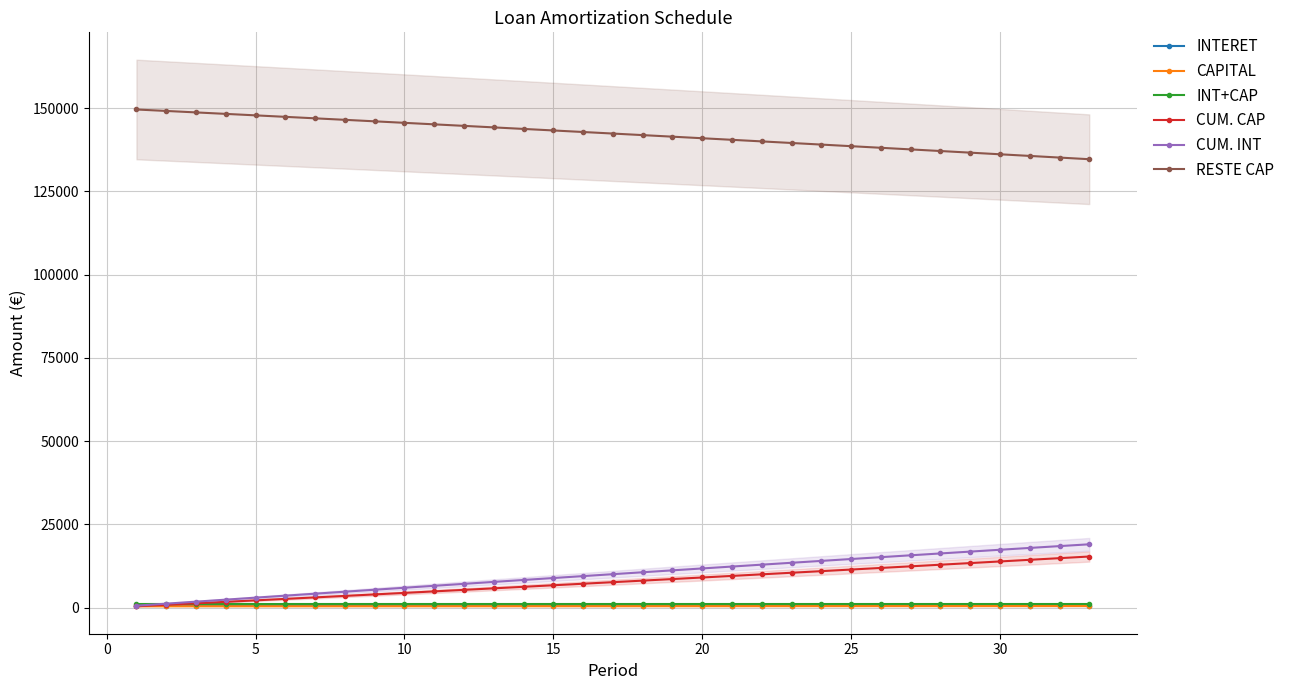

True or false: INT+CAP has more than 2 points higher than both neighbors.

False